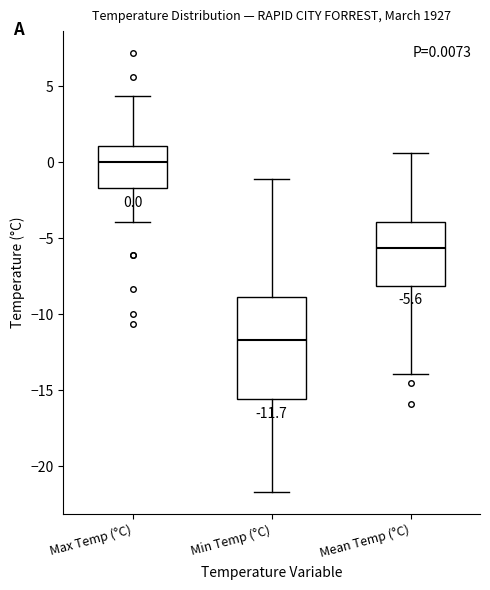

Which box has the highest median line?

Max Temp (°C)